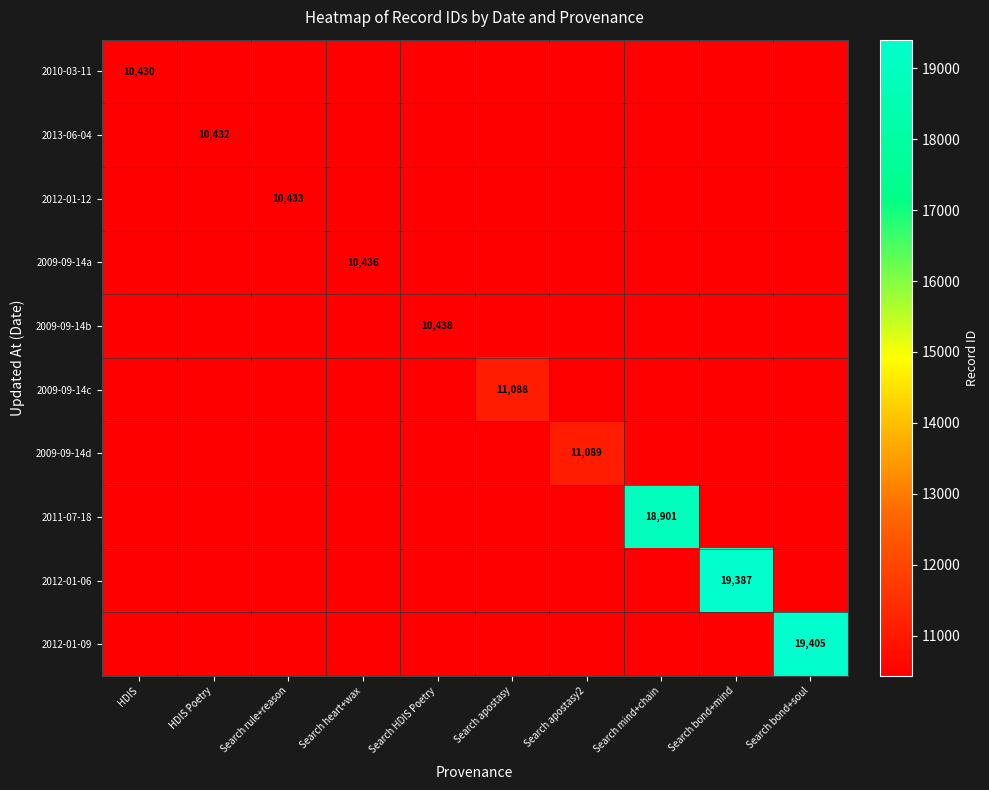

Which category has the highest value across all series?

Search bond+soul